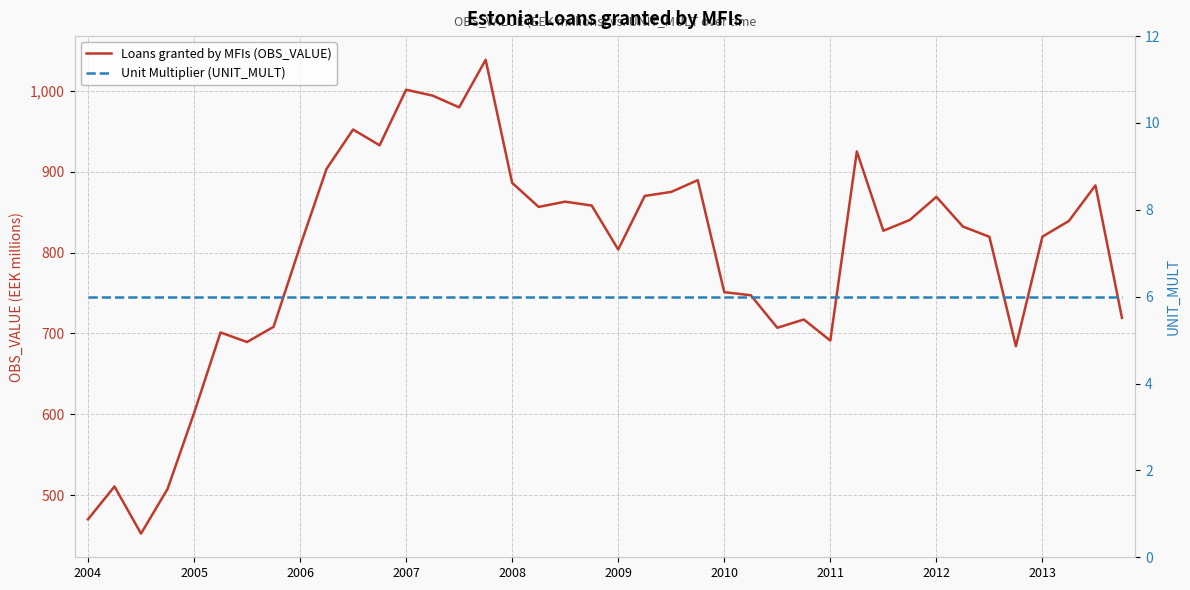

The Unit Multiplier (UNIT_MULT) series shows 2.1 at 34. True or false?

False